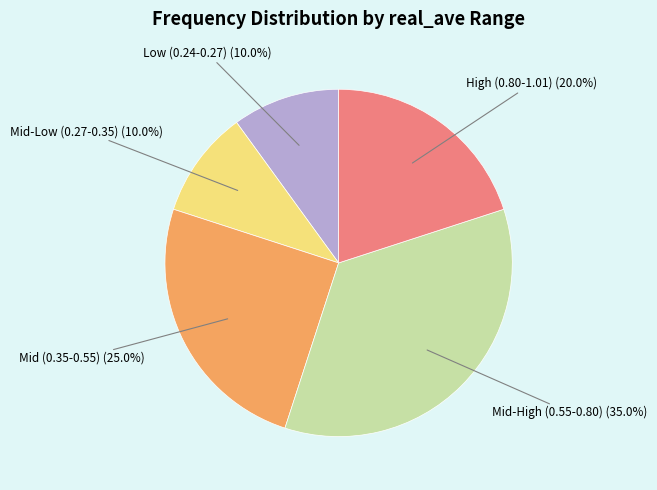

What is the largest slice in the pie chart?

Mid-High (0.55-0.80)